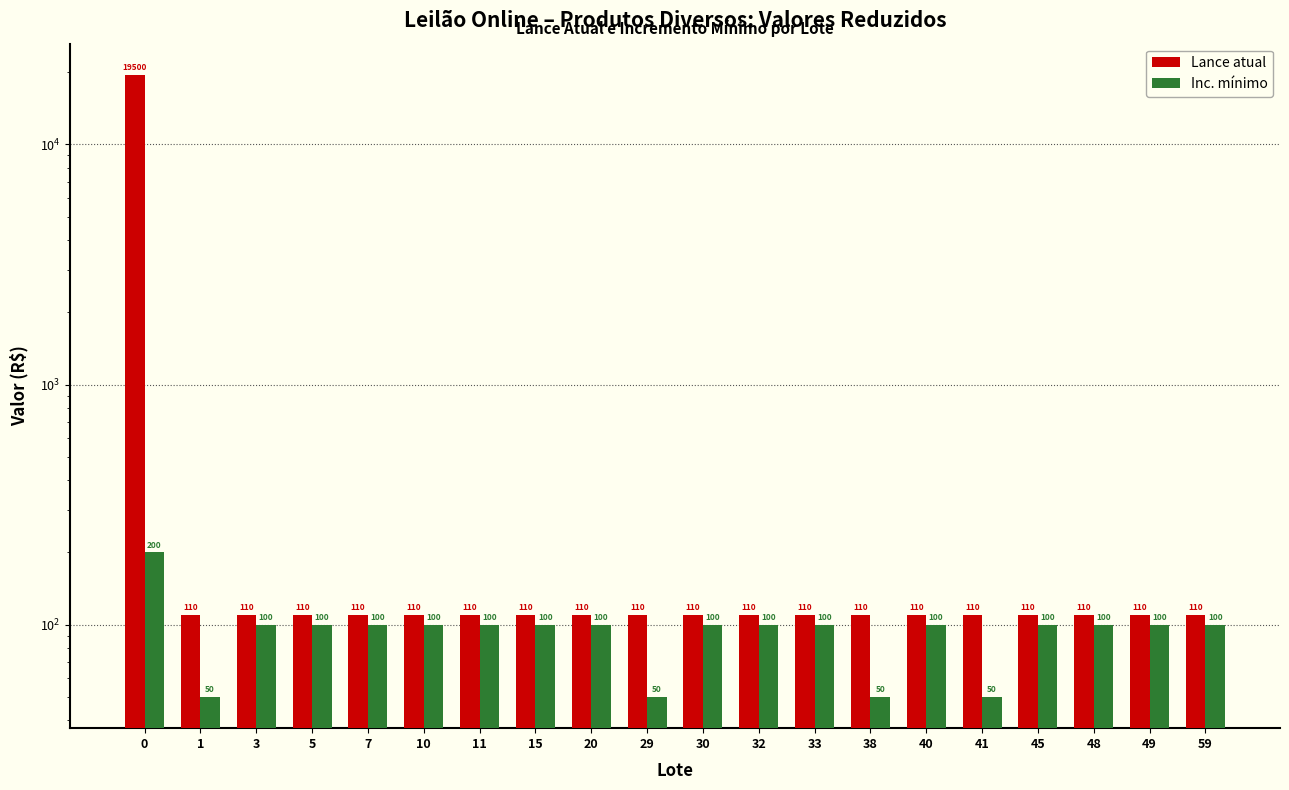

What is the greatest value displayed?

19500